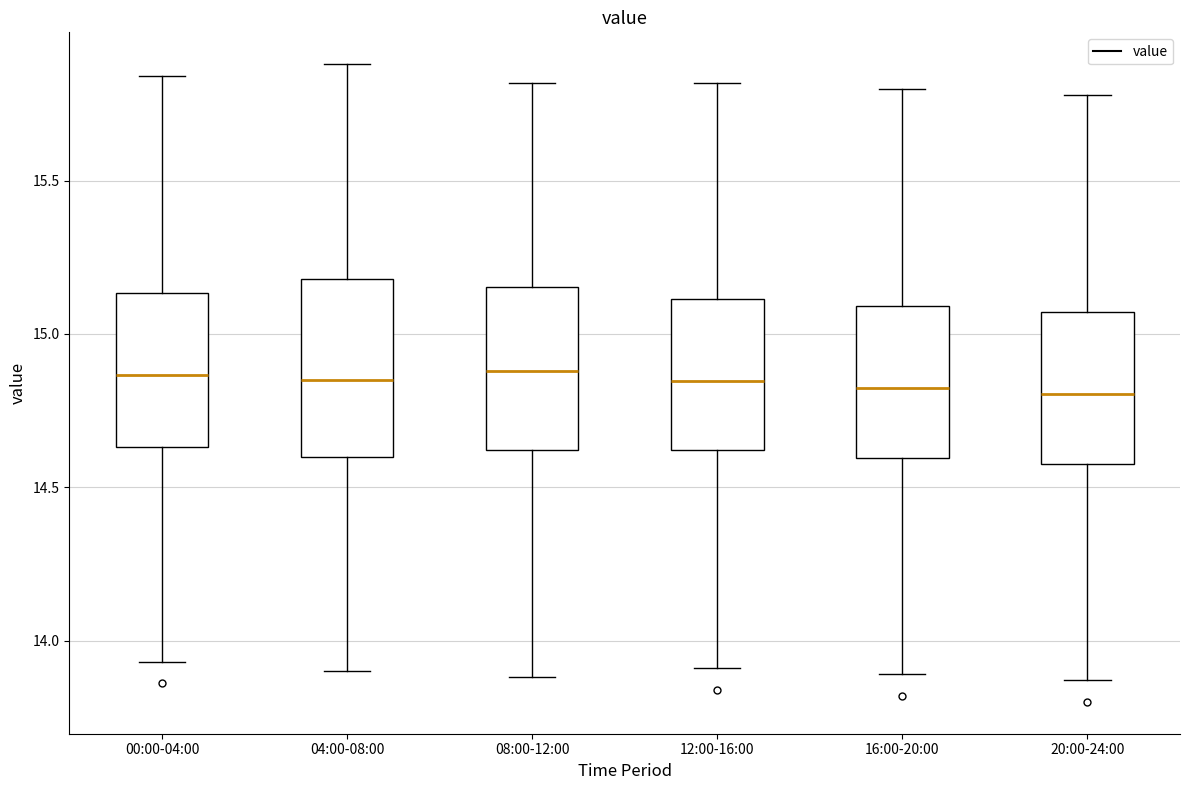

Where does the median line of the box for 04:00-08:00 sit on the y-axis? The values are not printed on the chart, so give them approximately, as read against the axis.

14.85